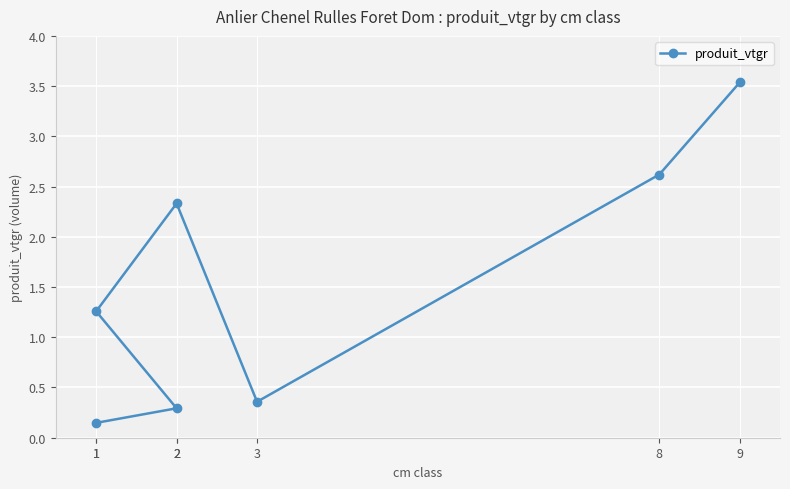

Where is the first local maximum?

2